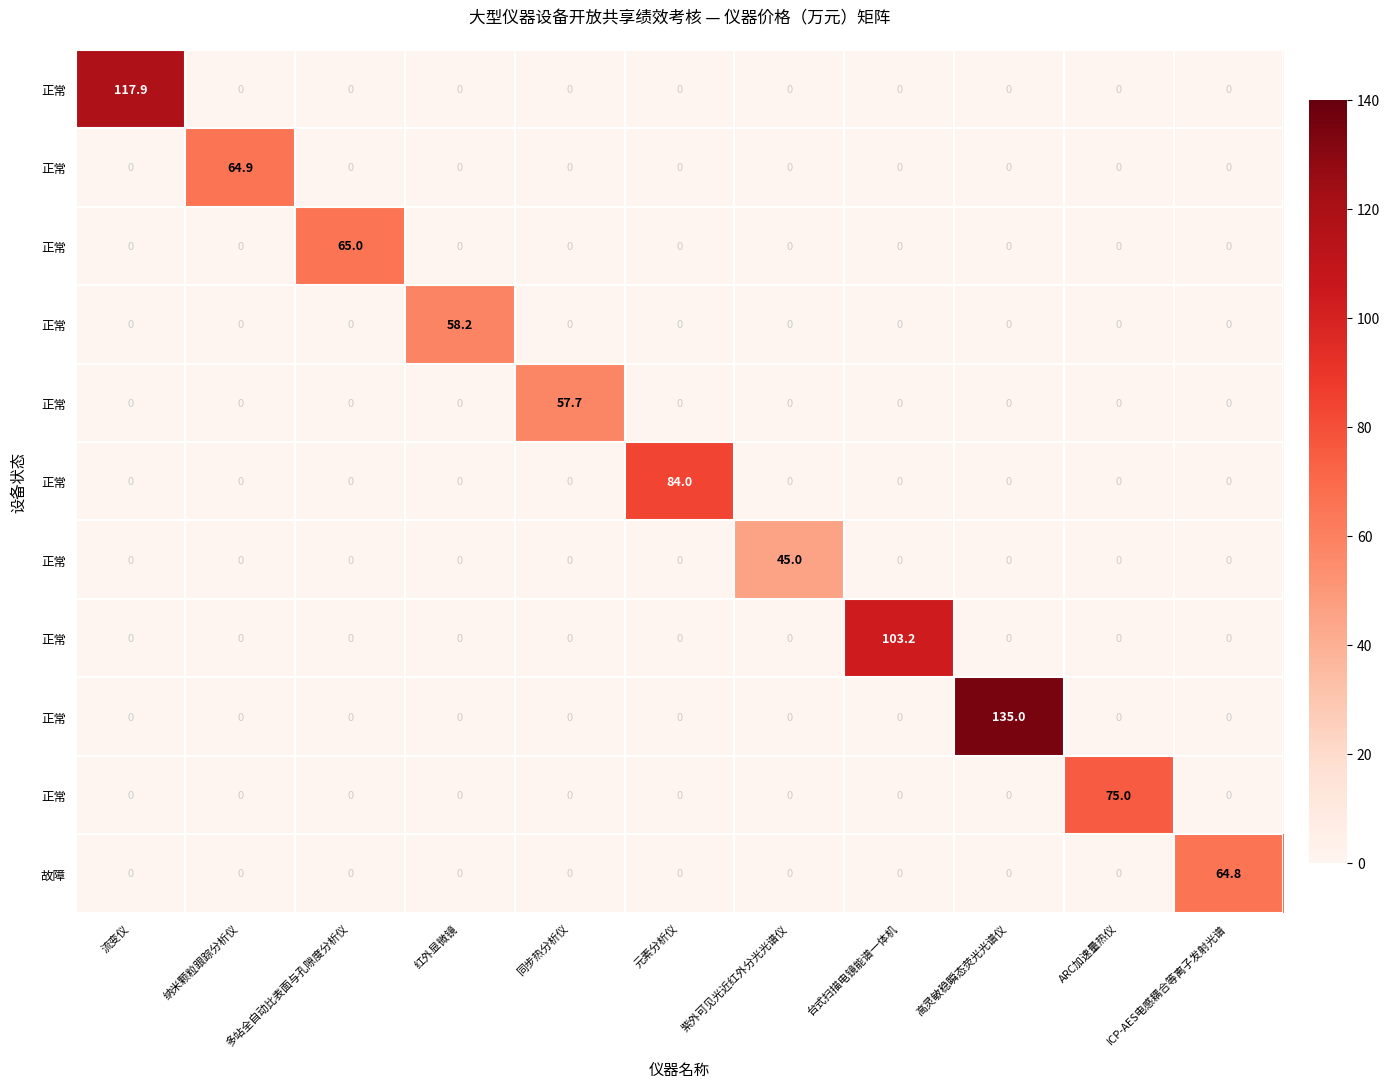

Which label corresponds to the largest value in the chart?

高灵敏稳瞬态荧光光谱仪